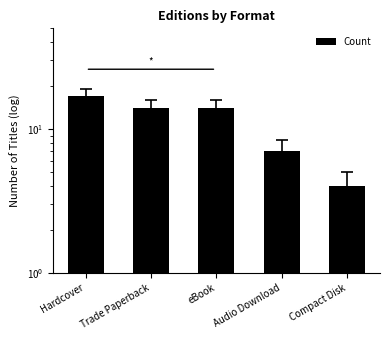

Is it true that the value at Audio Download is 4?

False